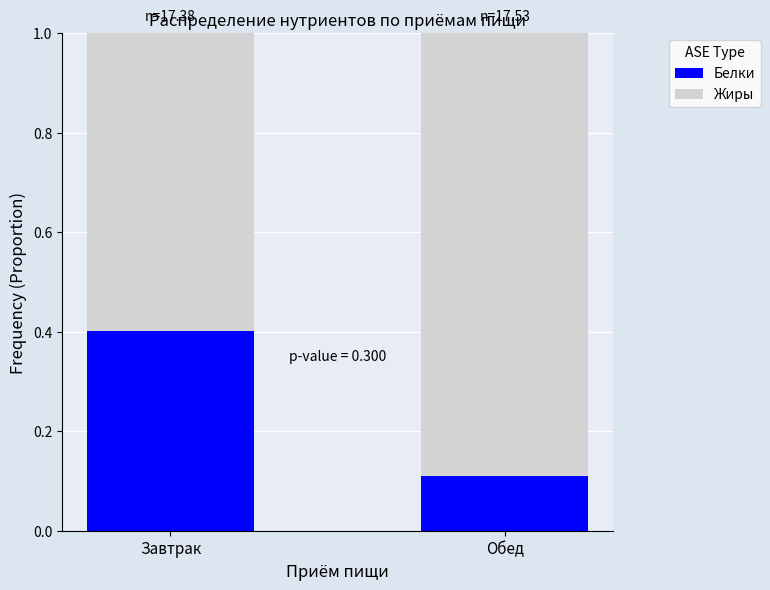

Reading left to right, what are the values for Белки?

Завтрак=0.4	Обед=0.1